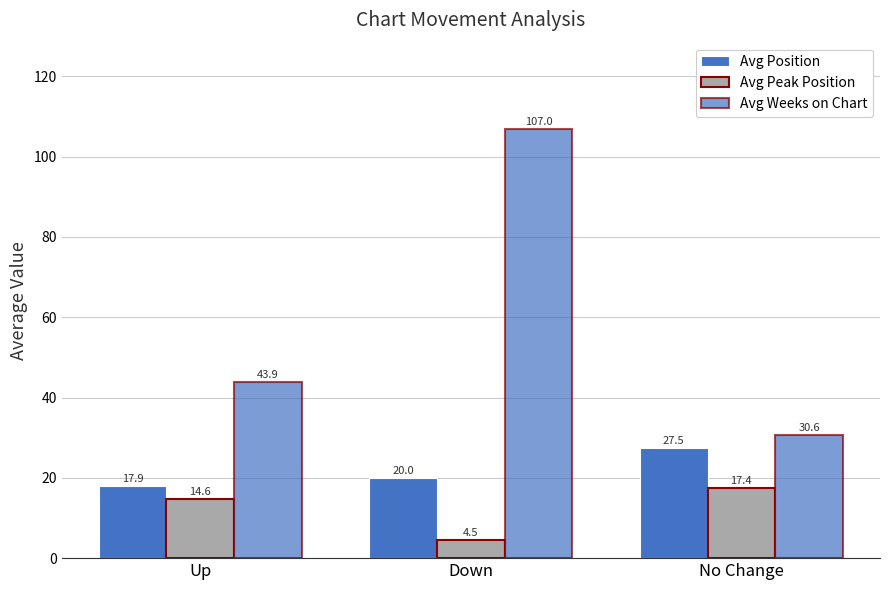

Does the chart contain stacked bars?

No